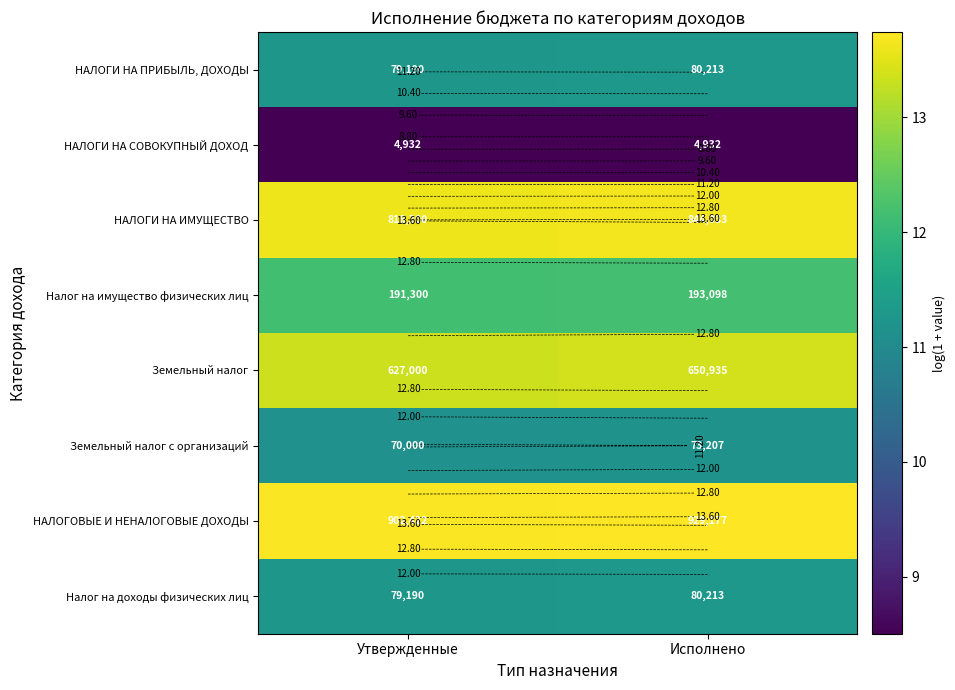

Which category has the highest value in the НАЛОГИ НА СОВОКУПНЫЙ ДОХОД series?

Утвержденные